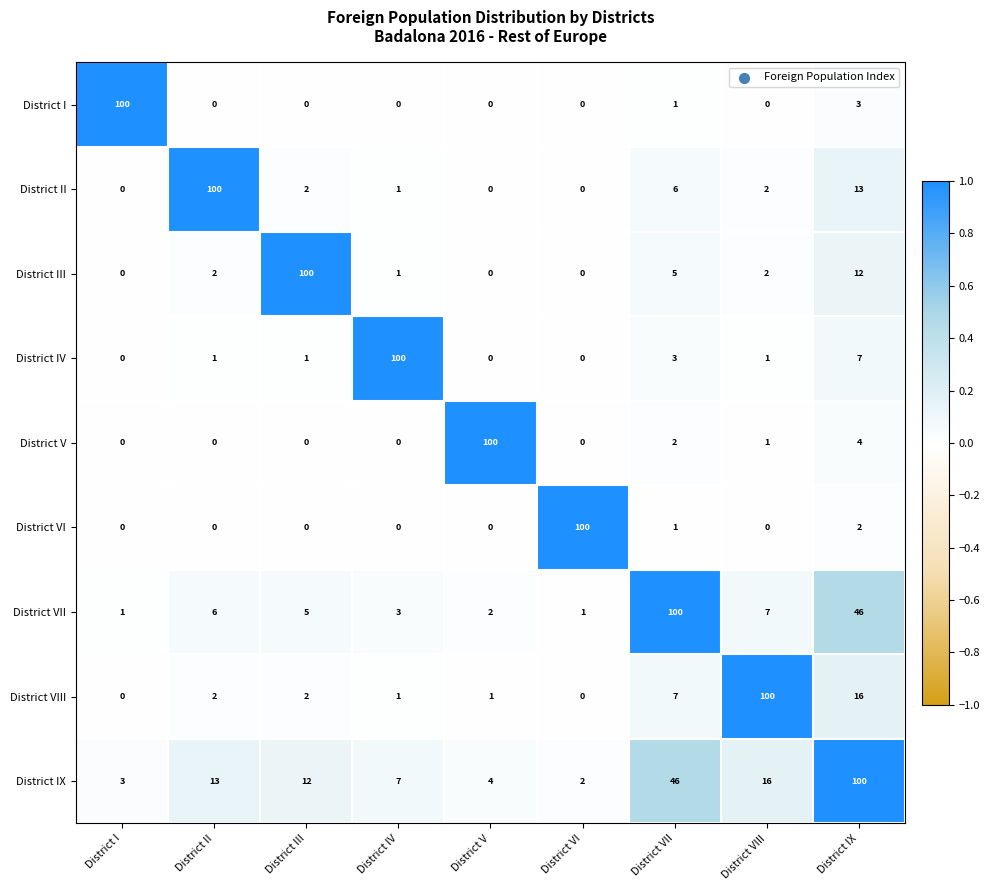

Rank the series at District IX from highest to lowest value.

District IX, District VII, District VIII, District II, District III, District IV, District V, District I, District VI